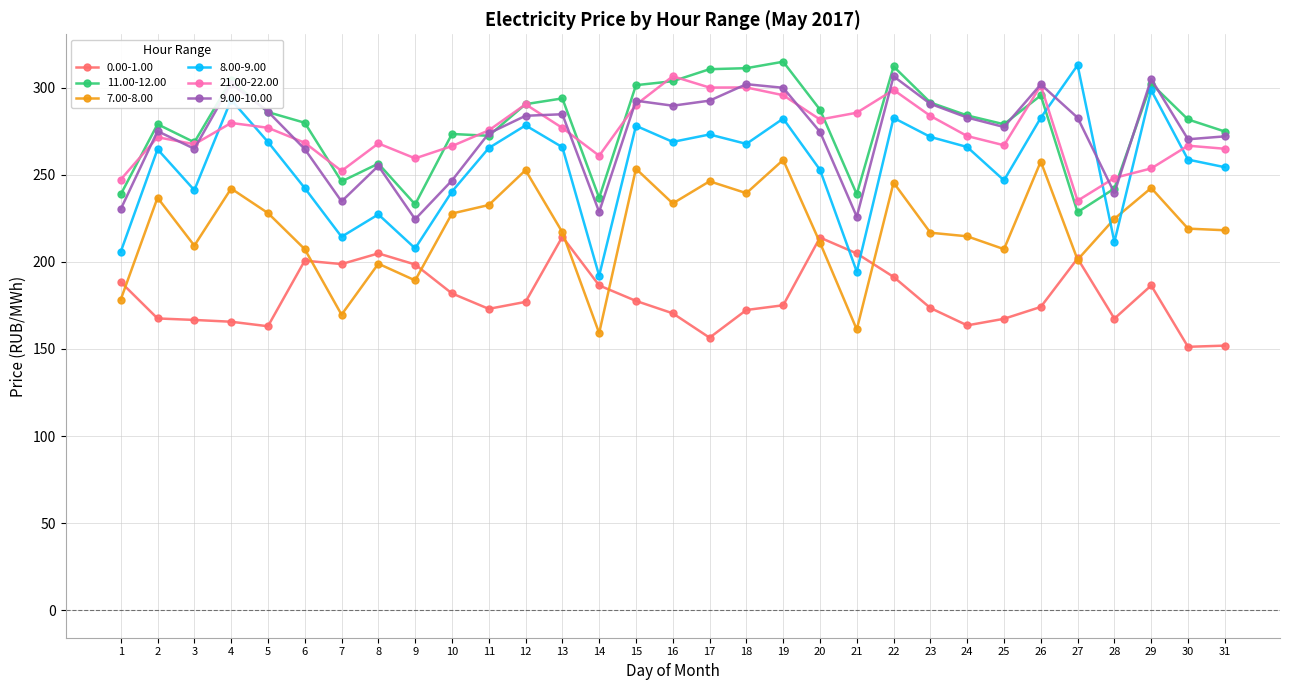

What are all the series names shown in the legend?

0.00-1.00, 11.00-12.00, 7.00-8.00, 8.00-9.00, 21.00-22.00, 9.00-10.00